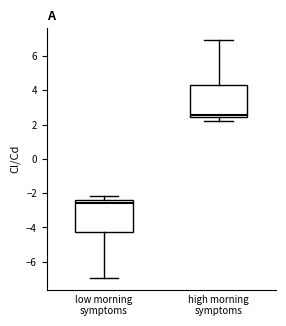

Reading left to right, transcribe this box plot: for each box, give where its median line is, the range the box spans, and where its two whiskers end, as read against the y-axis. The values are not printed on the chart, so give them approximately, as read against the axis.

low morning symptoms: median -2.6, box -4.2 to -2.4, whiskers -7.0 to -2.2
high morning symptoms: median 2.6, box 2.4 to 4.2, whiskers 2.2 to 7.0